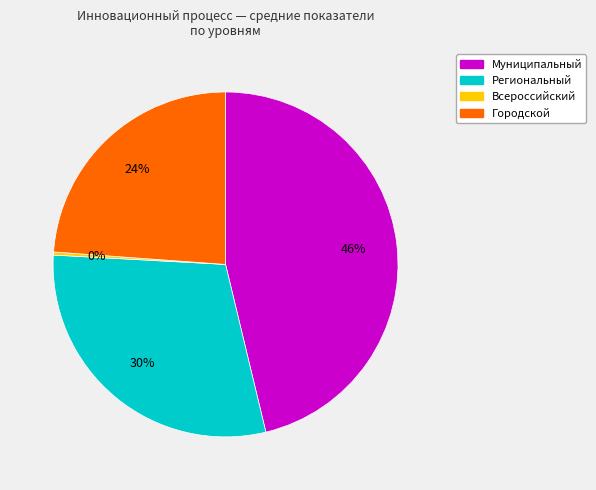

Rank the categories by value from highest to lowest.

Муниципальный, Региональный, Городской, Всероссийский